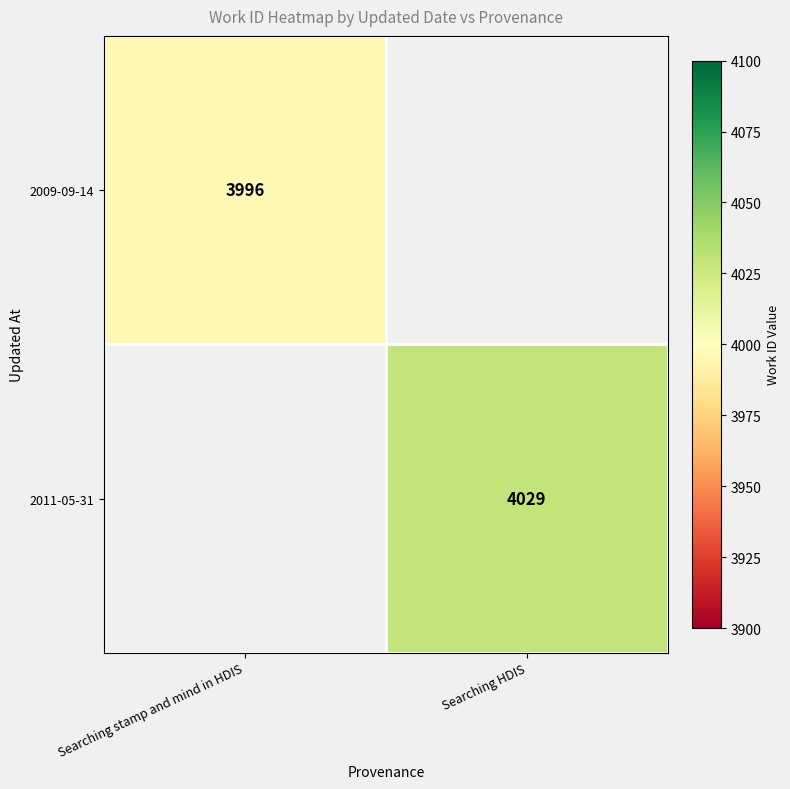

Is the value of 2011-05-31 at Searching HDIS greater than the value of 2009-09-14 at Searching stamp and mind in HDIS?

Yes